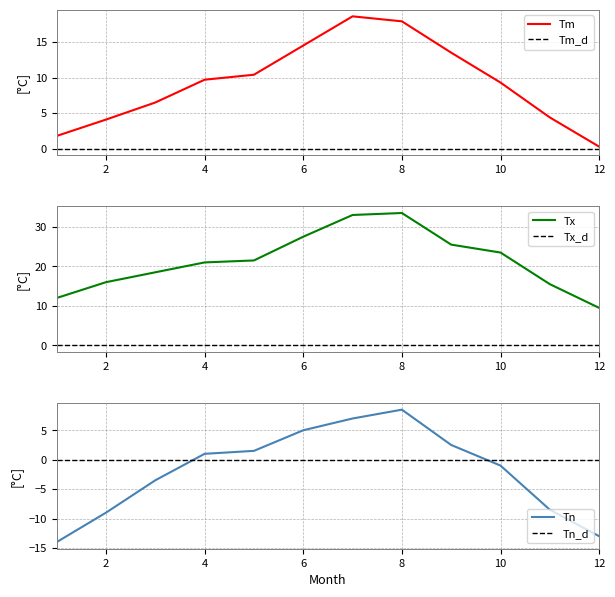

True or false: Tm has a value of 0.9 at 2.

False